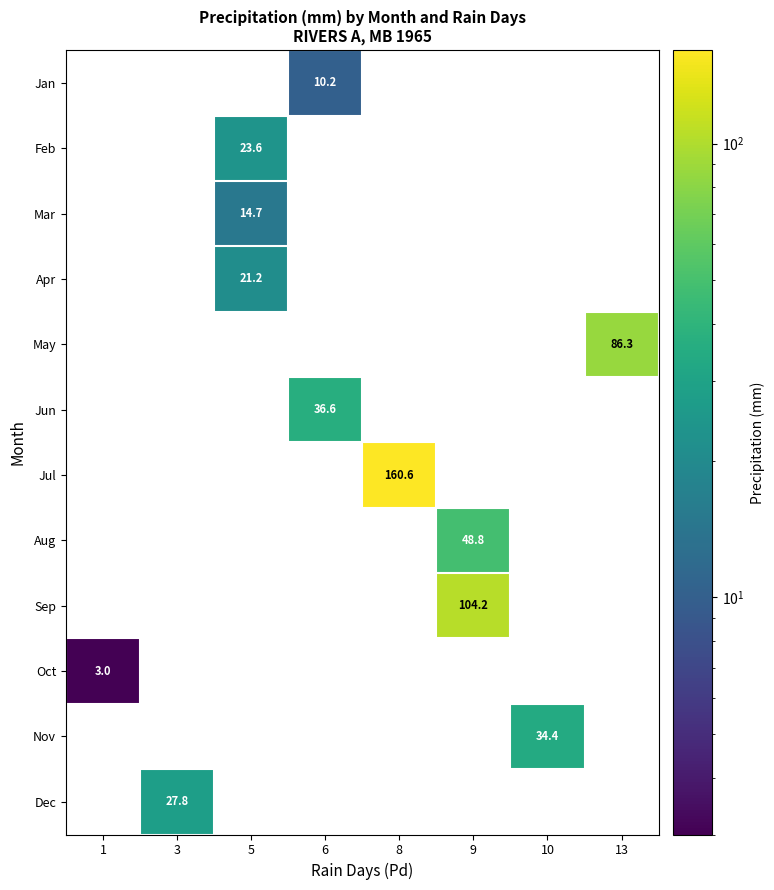

Is the value of row_1 at 1 greater than the value of row_10 at 9?

No